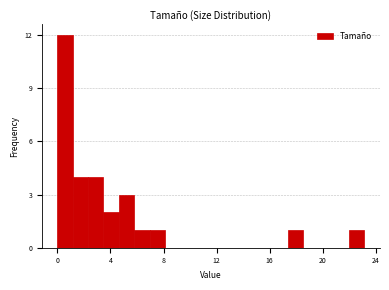

Around what value on the x-axis is the tallest bar? Give the approximate position of its centre, as read against the axis.

0.5